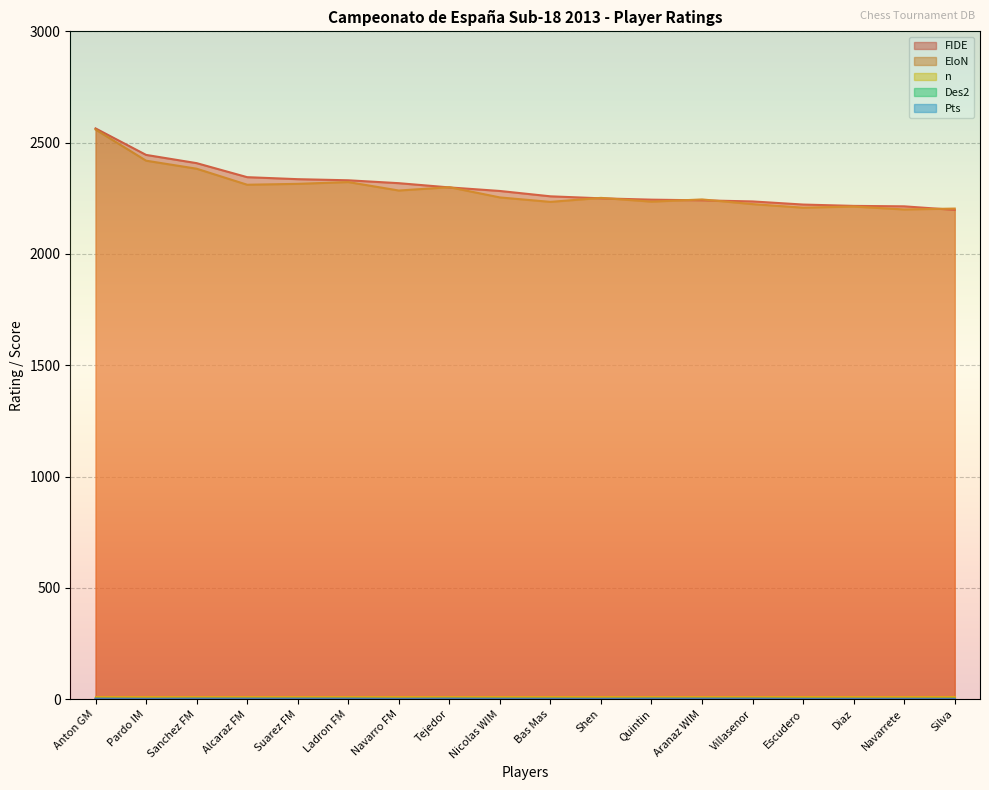

Rank the categories by Pts value from lowest to highest.

Escudero, Silva, Pardo IM, Navarro FM, Nicolas WIM, Bas Mas, Shen, Diaz, Navarrete, Anton GM, Sanchez FM, Alcaraz FM, Suarez FM, Ladron FM, Tejedor, Quintin, Aranaz WIM, Villasenor